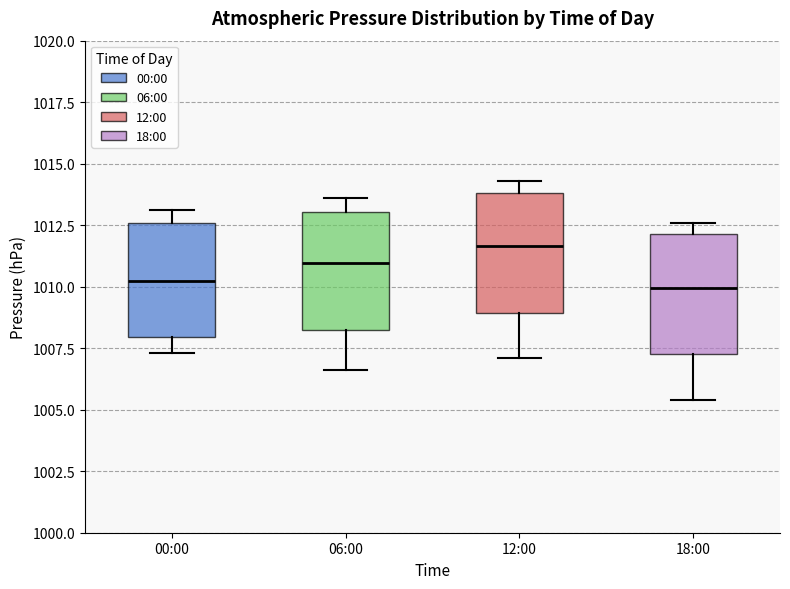

Reading left to right, transcribe this box plot: for each box, give where its median line is, the range the box spans, and where its two whiskers end, as read against the y-axis. The values are not printed on the chart, so give them approximately, as read against the axis.

00:00: median 1010.5, box 1008.0 to 1012.5, whiskers 1007.5 to 1013.0
06:00: median 1011.0, box 1008.5 to 1013.0, whiskers 1006.5 to 1013.5
12:00: median 1011.5, box 1009.0 to 1014.0, whiskers 1007.0 to 1014.5
18:00: median 1010.0, box 1007.5 to 1012.0, whiskers 1005.5 to 1012.5